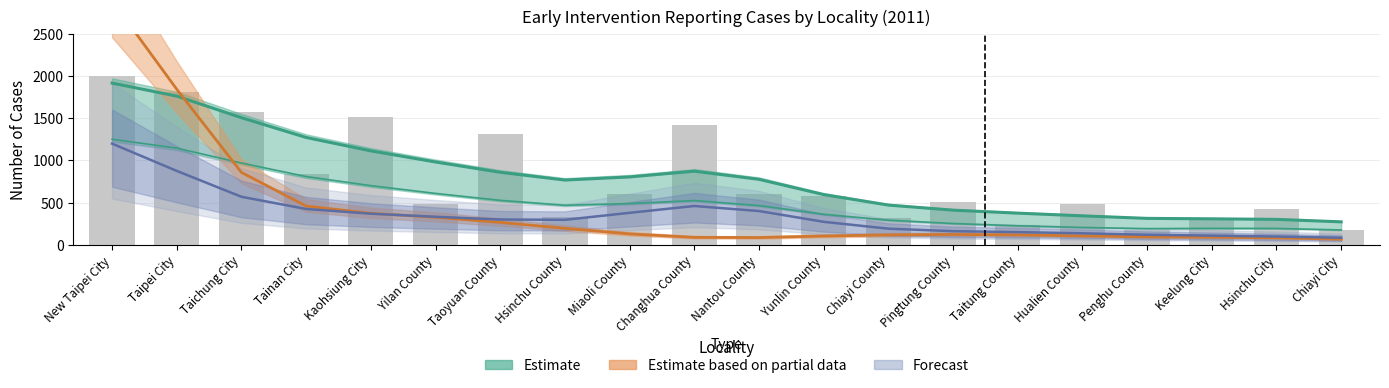

True or false: Female has a value of 273 at Yunlin County.

False